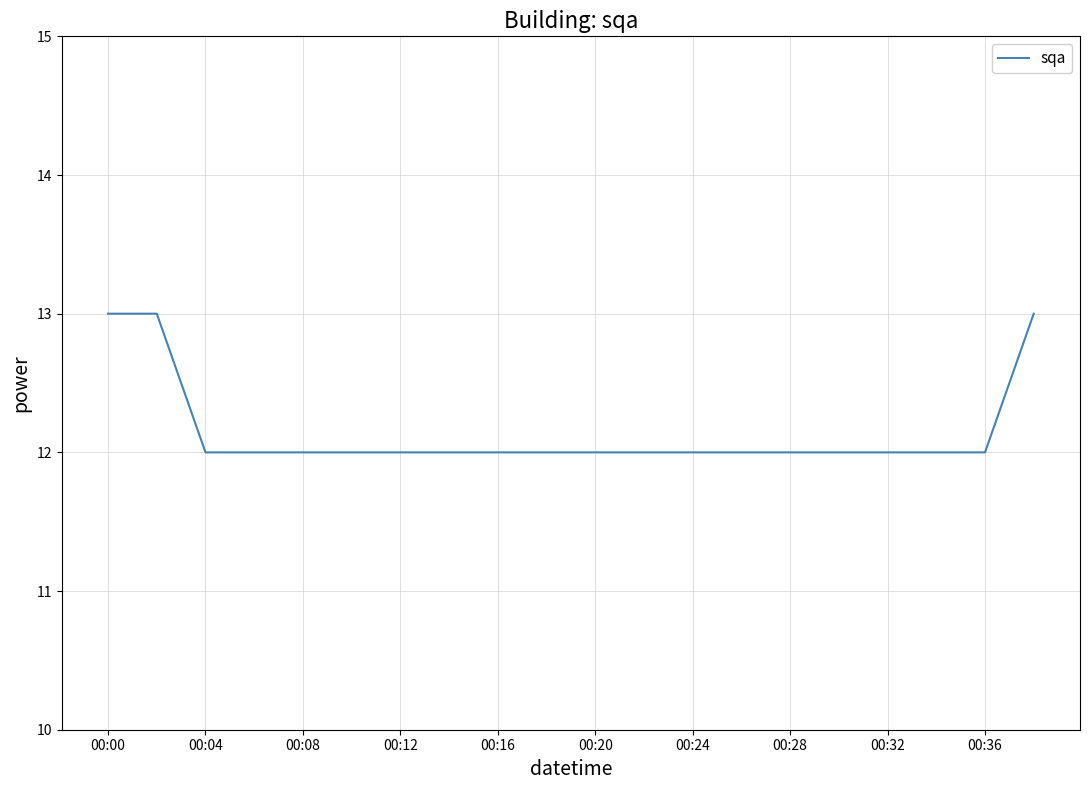

What is the smallest value displayed?

12